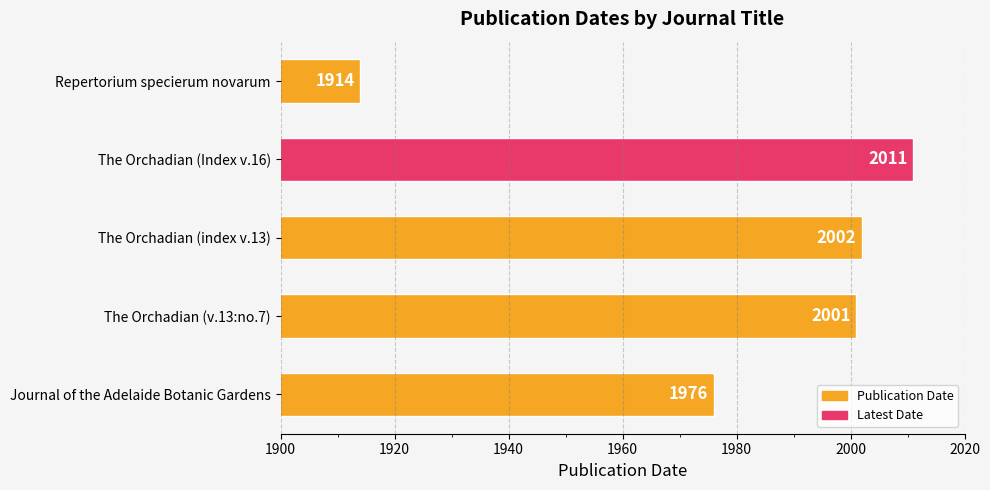

Are the bars grouped side by side (vs. stacked)?

No